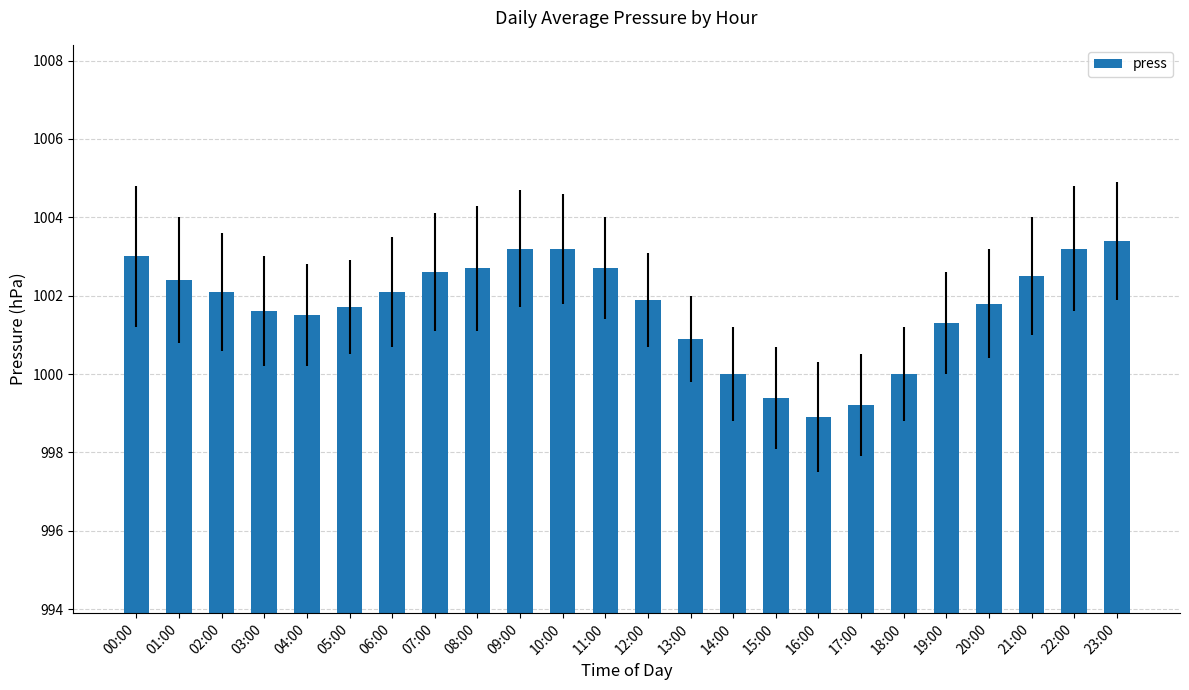

True or false: the data shows 396.4 at 10:00.

False